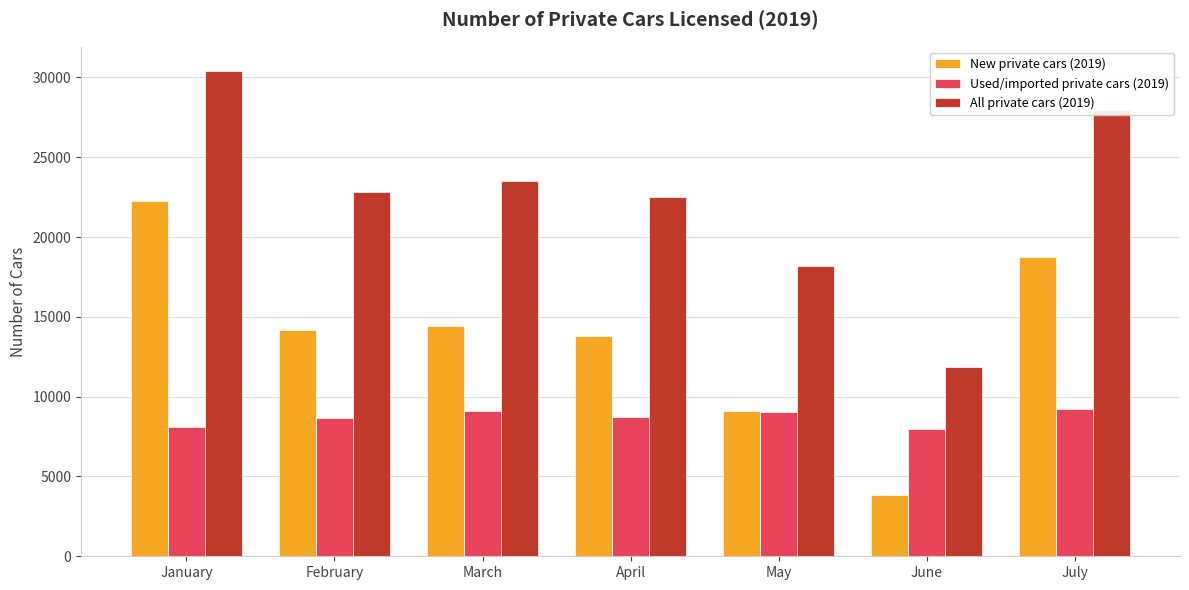

What are all the series names shown in the legend?

New private cars (2019), Used/imported private cars (2019), All private cars (2019)